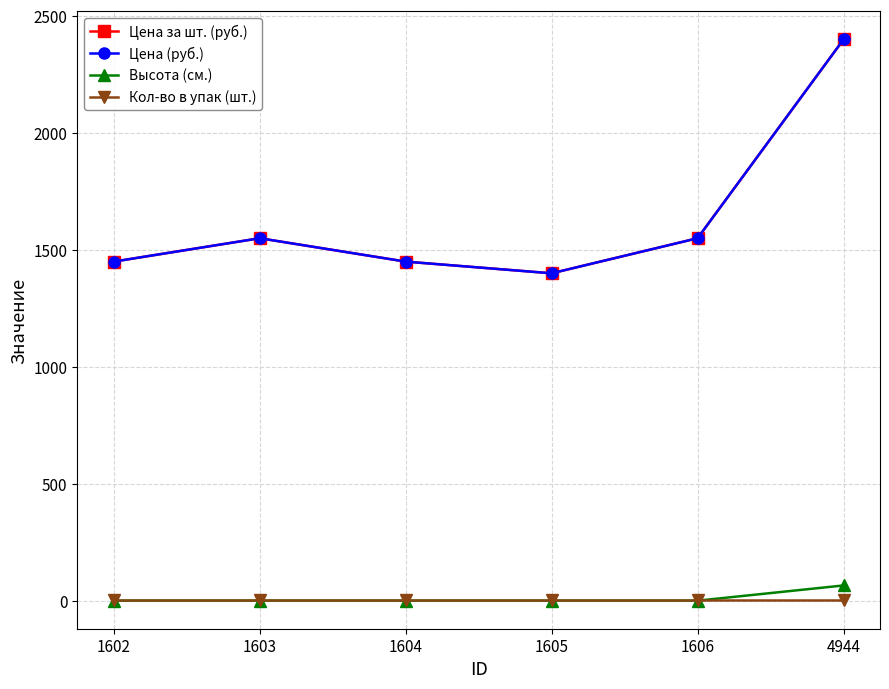

List the labels in order of Цена (руб.) value, largest first.

4944, 1603, 1606, 1602, 1604, 1605